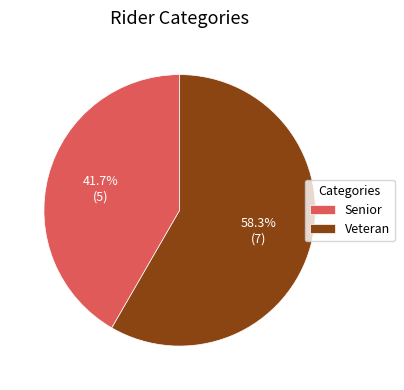

How many slices are in this pie chart?

2